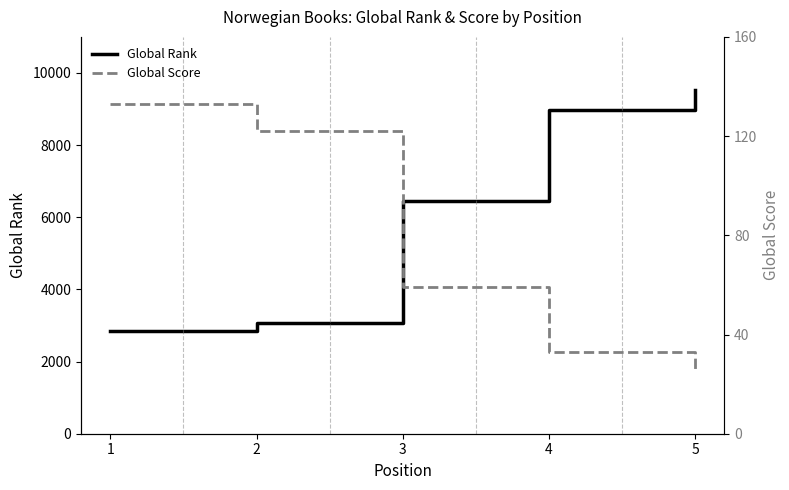

What is the difference between the second highest and second lowest values in the Global Rank series?

5905